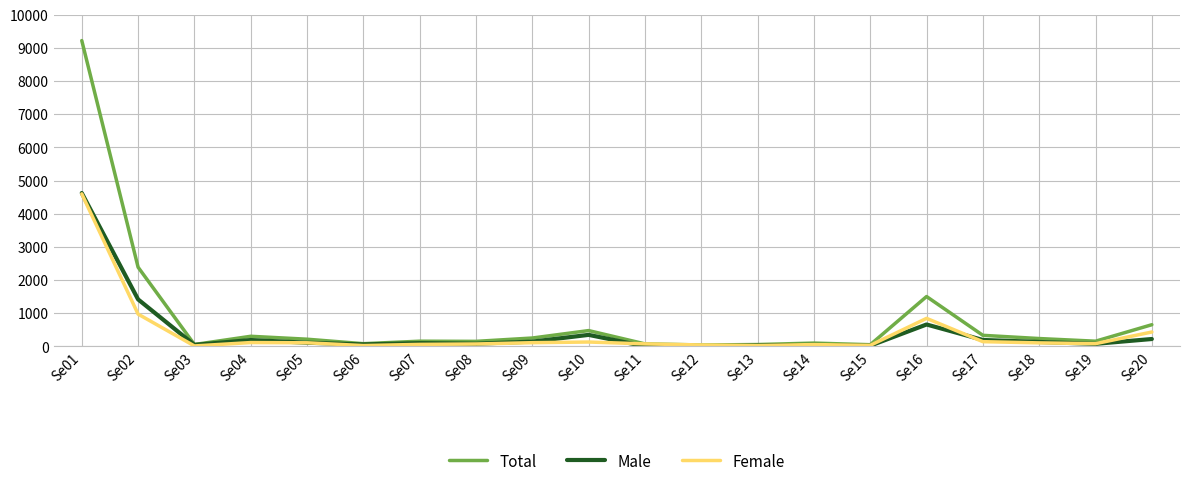

Is the value of Total at Se18 greater than the value of Female at Se05?

Yes